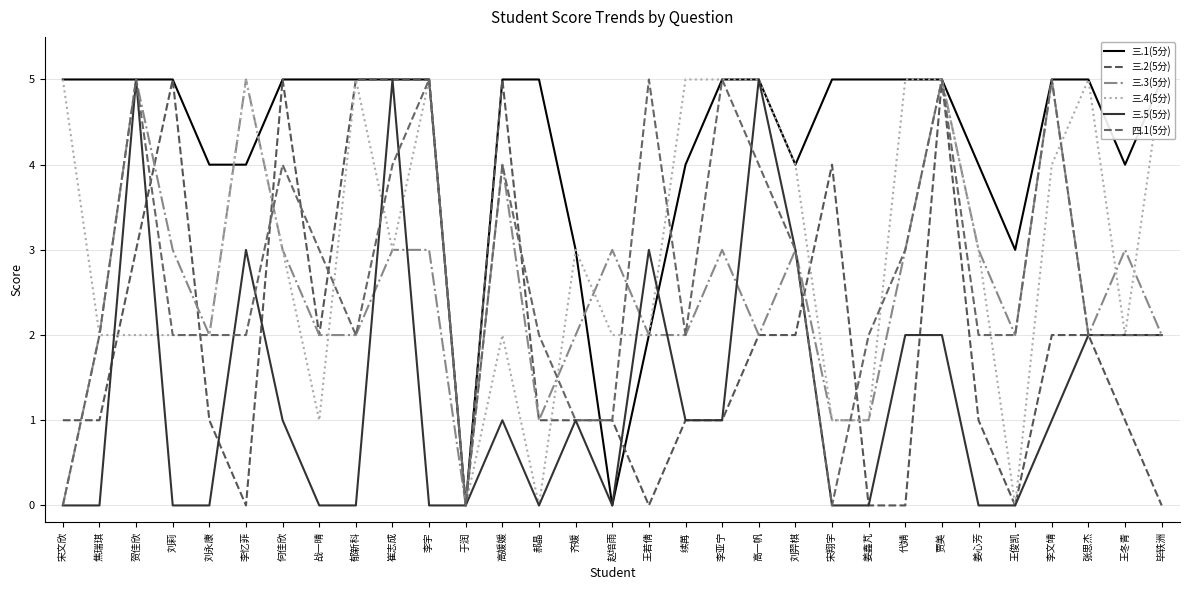

How many lines are shown in the chart?

6